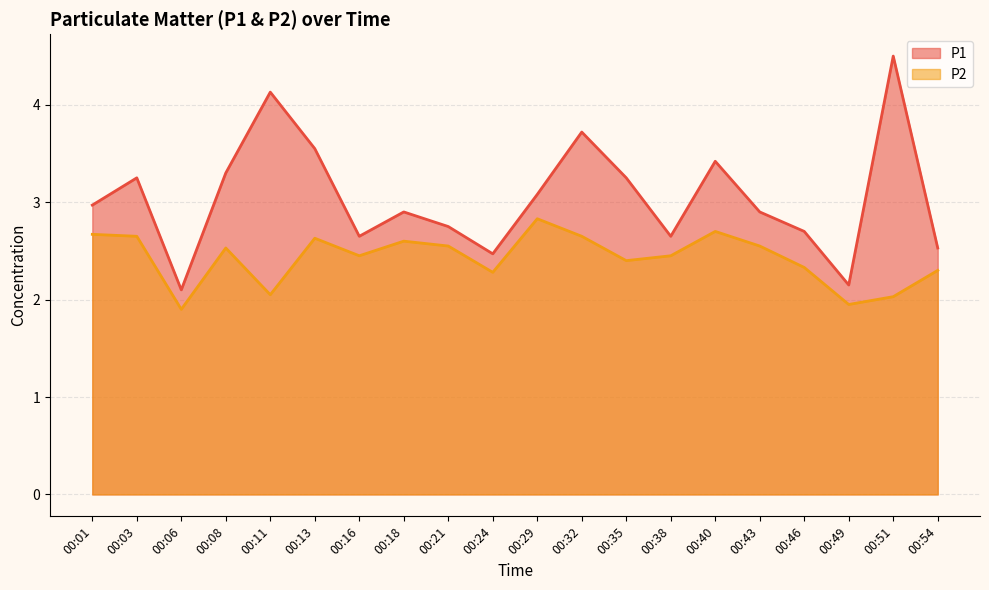

Count the number of categories in the chart.

20